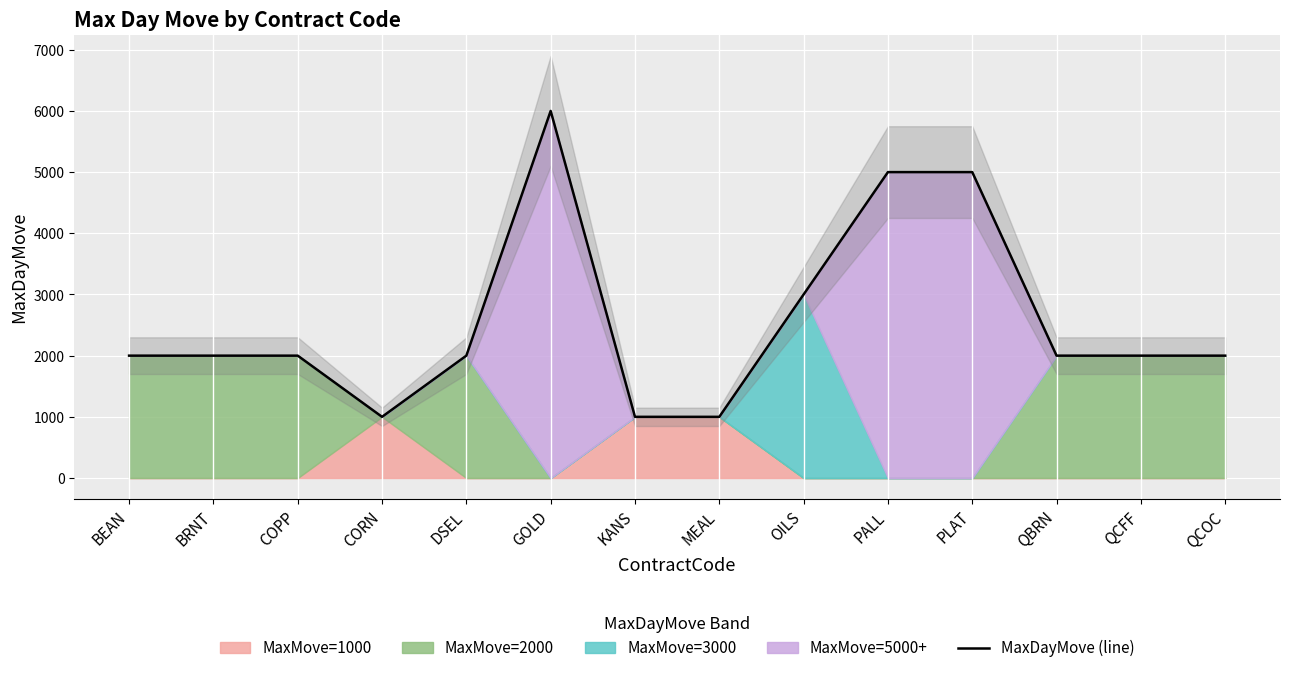

What is the label of the 9th point from the left?

OILS